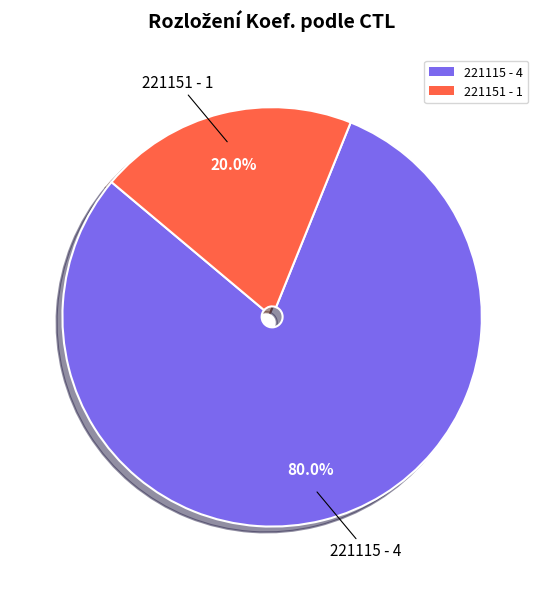

To the nearest percent, what is the average slice percentage?

50%